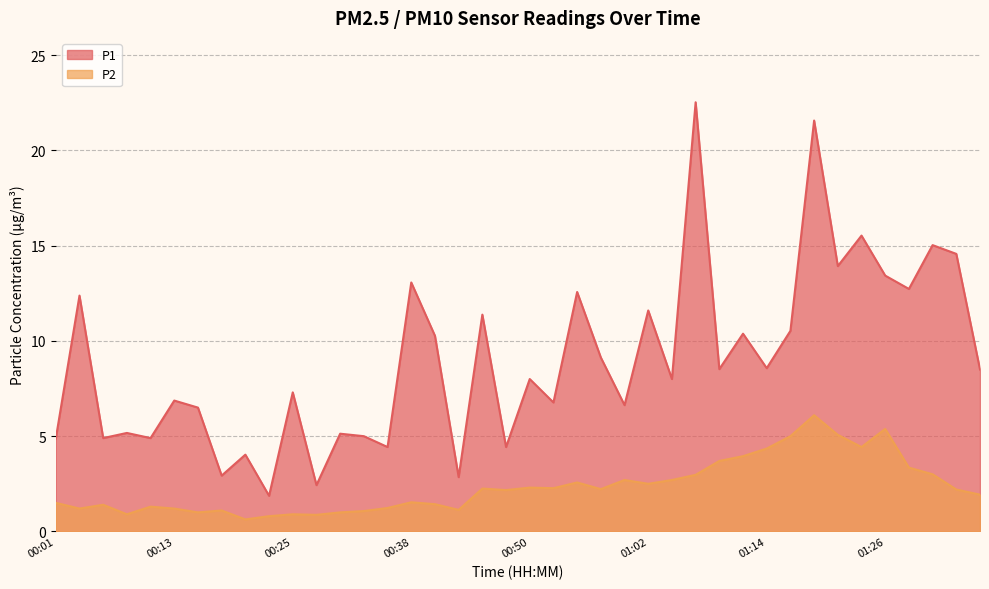

Where is the first local maximum for P1?

00:04